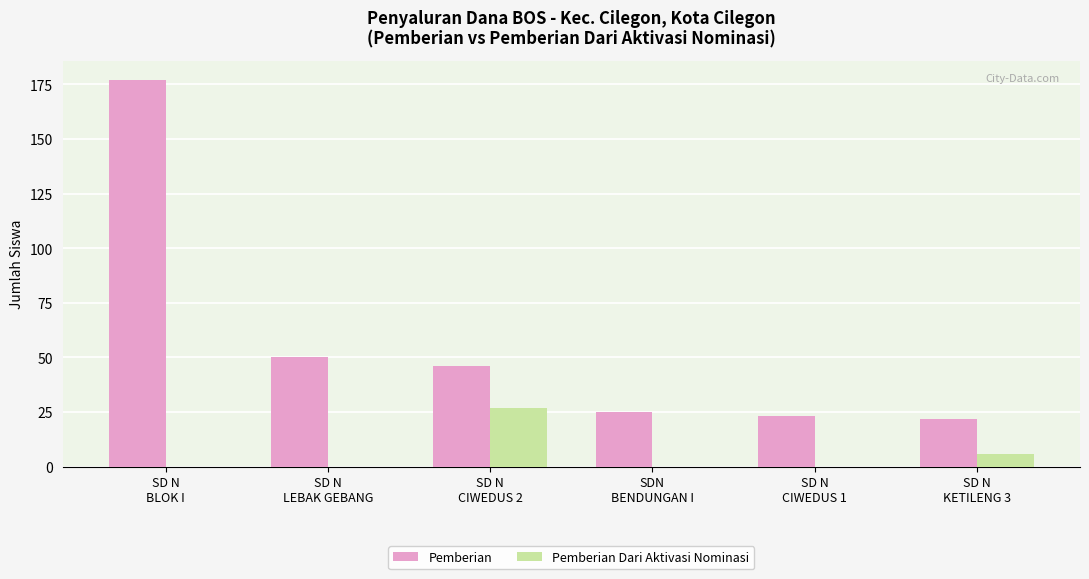

Reading left to right, what are all the values shown in this chart?

Pemberian: 177	50	46	25	23	22
Pemberian Dari Aktivasi Nominasi: 0	0	27	0	0	6